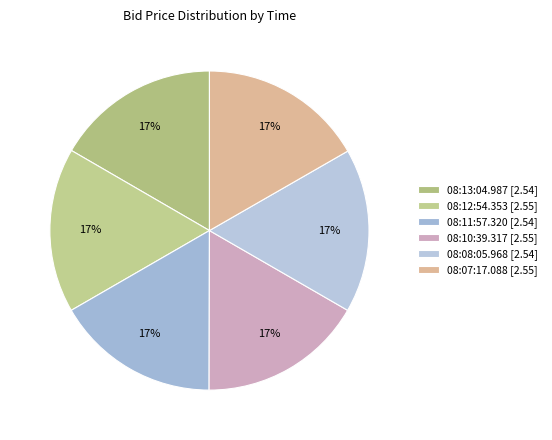

Which slice is the largest?

08:12:54.353